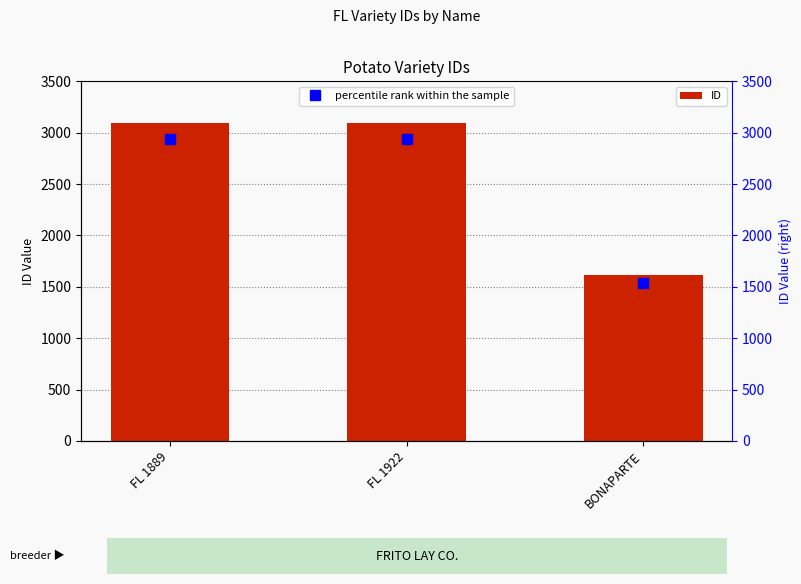

Reading left to right, what are all the values shown in this chart?

FL 1889=3093	FL 1922=3095	BONAPARTE=1615